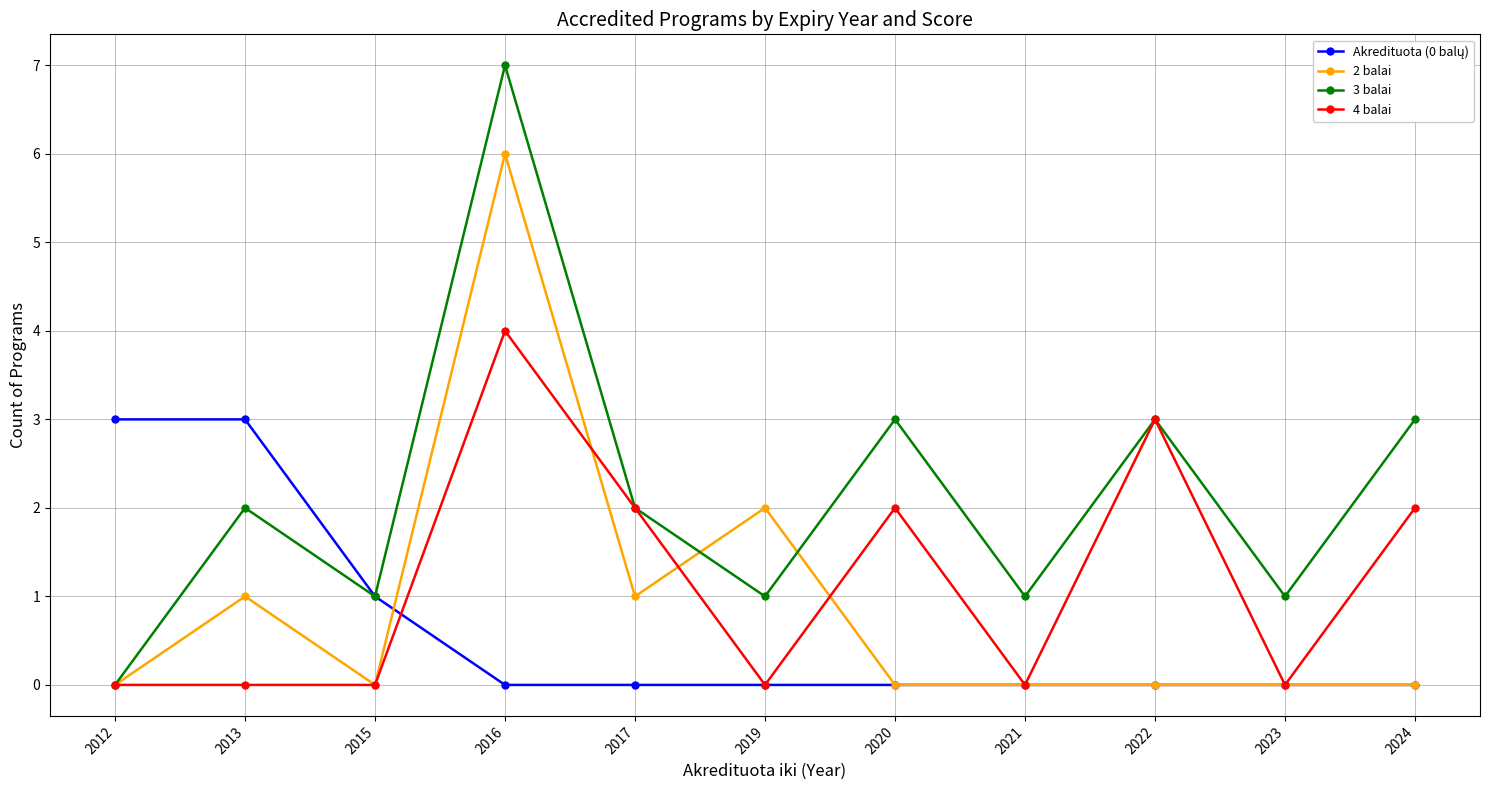

Which series has the largest total across all categories?

3 balai